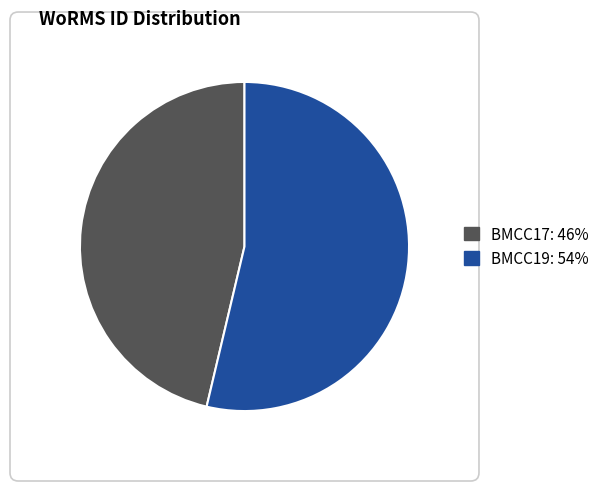

How many slices are in this pie chart?

2